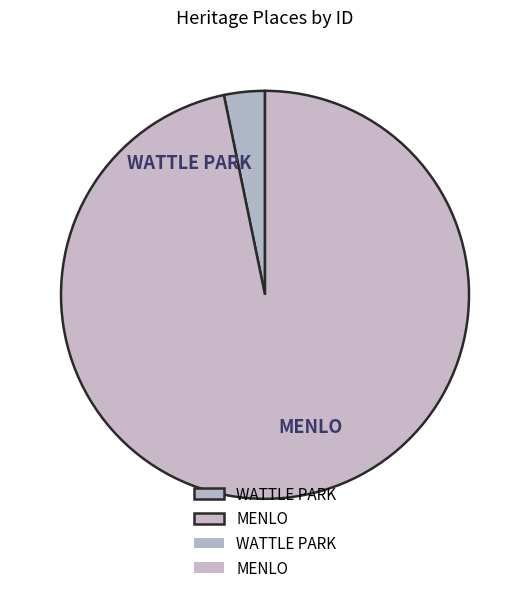

Rank the categories by value from highest to lowest.

MENLO, WATTLE PARK